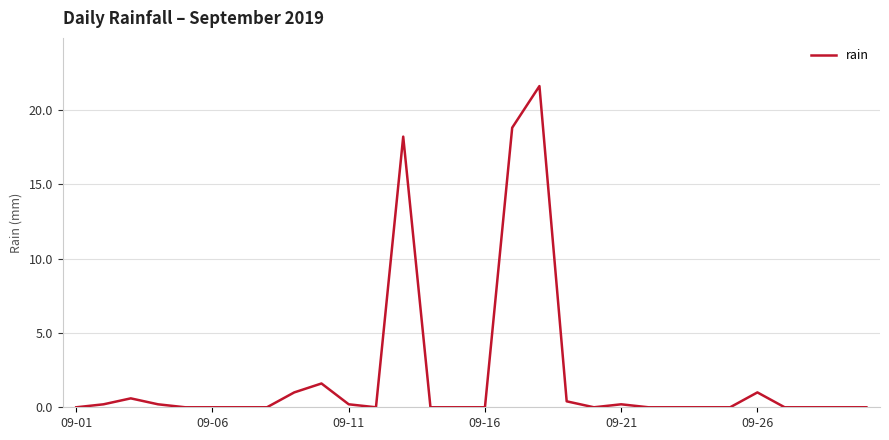

What is the maximum value shown in the chart?

21.6